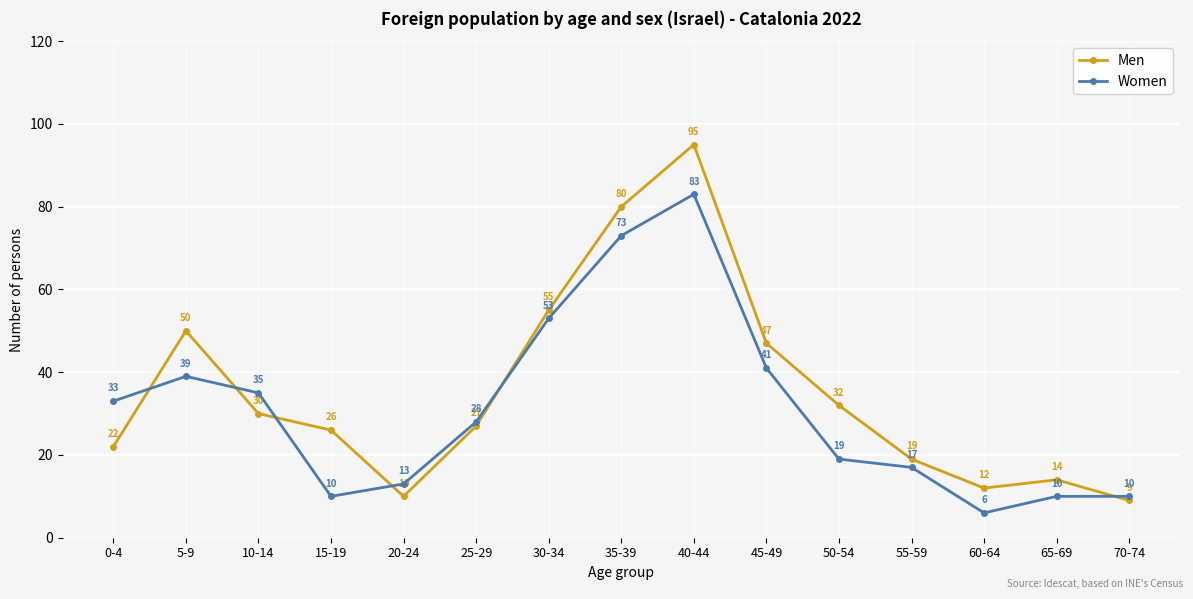

Rank the series at 5-9 from lowest to highest value.

Women, Men